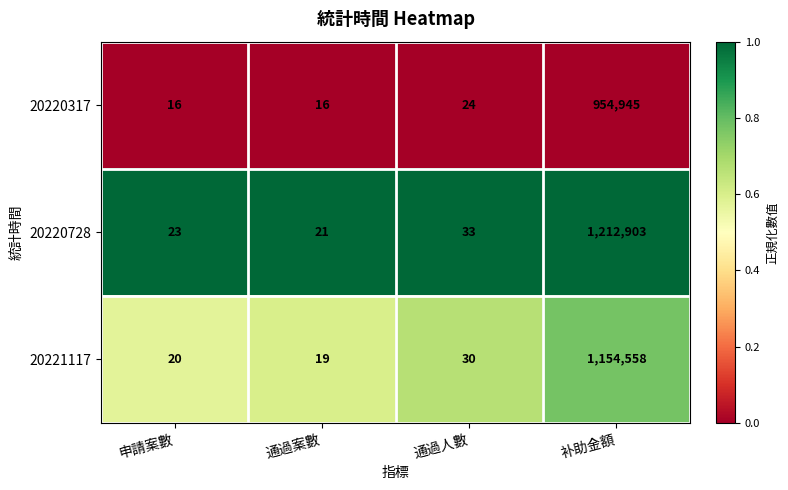

What is the spread (max minus min) of values at 通過案數?

5